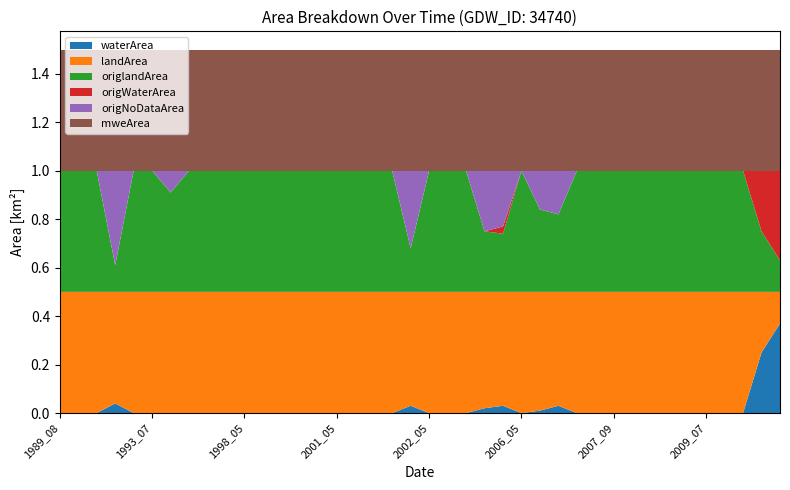

Reading right to left, transcribe all the data shown in this chart.

waterArea: 2019_06=0.4	2014_05=0.2	2009_09=0.0	2009_08=0.0	2009_07=0.0	2009_05=0.0	2008_10=0.0	2008_07=0.0	2008_06=0.0	2007_09=0.0	2007_08=0.0	2007_07=0.0	2007_03=0.0	2006_08=0.0	2006_05=0.0	2005_08=0.0	2004_02=0.0	2003_05=0.0	2002_06=0.0	2002_05=0.0	2002_04=0.0	2001_08=0.0	2001_07=0.0	2001_06=0.0	2001_05=0.0	2001_04=0.0	2000_09=0.0	2000_05=0.0	1998_07=0.0	1998_05=0.0	1994_08=0.0	1994_07=0.0	1994_06=0.0	1993_08=0.0	1993_07=0.0	1993_06=0.0	1993_03=0.0	1992_07=0.0	1992_06=0.0	1989_08=0.0
landArea: 2019_06=0.1	2014_05=0.2	2009_09=0.5	2009_08=0.5	2009_07=0.5	2009_05=0.5	2008_10=0.5	2008_07=0.5	2008_06=0.5	2007_09=0.5	2007_08=0.5	2007_07=0.5	2007_03=0.5	2006_08=0.5	2006_05=0.5	2005_08=0.5	2004_02=0.5	2003_05=0.5	2002_06=0.5	2002_05=0.5	2002_04=0.5	2001_08=0.5	2001_07=0.5	2001_06=0.5	2001_05=0.5	2001_04=0.5	2000_09=0.5	2000_05=0.5	1998_07=0.5	1998_05=0.5	1994_08=0.5	1994_07=0.5	1994_06=0.5	1993_08=0.5	1993_07=0.5	1993_06=0.5	1993_03=0.5	1992_07=0.5	1992_06=0.5	1989_08=0.5
origlandArea: 2019_06=0.1	2014_05=0.2	2009_09=0.5	2009_08=0.5	2009_07=0.5	2009_05=0.5	2008_10=0.5	2008_07=0.5	2008_06=0.5	2007_09=0.5	2007_08=0.5	2007_07=0.5	2007_03=0.3	2006_08=0.3	2006_05=0.5	2005_08=0.2	2004_02=0.2	2003_05=0.5	2002_06=0.5	2002_05=0.5	2002_04=0.2	2001_08=0.5	2001_07=0.5	2001_06=0.5	2001_05=0.5	2001_04=0.5	2000_09=0.5	2000_05=0.5	1998_07=0.5	1998_05=0.5	1994_08=0.5	1994_07=0.5	1994_06=0.5	1993_08=0.4	1993_07=0.5	1993_06=0.5	1993_03=0.1	1992_07=0.5	1992_06=0.5	1989_08=0.5
origWaterArea: 2019_06=0.4	2014_05=0.2	2009_09=0.0	2009_08=0.0	2009_07=0.0	2009_05=0.0	2008_10=0.0	2008_07=0.0	2008_06=0.0	2007_09=0.0	2007_08=0.0	2007_07=0.0	2007_03=0.0	2006_08=0.0	2006_05=0.0	2005_08=0.0	2004_02=0.0	2003_05=0.0	2002_06=0.0	2002_05=0.0	2002_04=0.0	2001_08=0.0	2001_07=0.0	2001_06=0.0	2001_05=0.0	2001_04=0.0	2000_09=0.0	2000_05=0.0	1998_07=0.0	1998_05=0.0	1994_08=0.0	1994_07=0.0	1994_06=0.0	1993_08=0.0	1993_07=0.0	1993_06=0.0	1993_03=0.0	1992_07=0.0	1992_06=0.0	1989_08=0.0
origNoDataArea: 2019_06=0.0	2014_05=0.0	2009_09=0.0	2009_08=0.0	2009_07=0.0	2009_05=0.0	2008_10=0.0	2008_07=0.0	2008_06=0.0	2007_09=0.0	2007_08=0.0	2007_07=0.0	2007_03=0.2	2006_08=0.2	2006_05=0.0	2005_08=0.2	2004_02=0.2	2003_05=0.0	2002_06=0.0	2002_05=0.0	2002_04=0.3	2001_08=0.0	2001_07=0.0	2001_06=0.0	2001_05=0.0	2001_04=0.0	2000_09=0.0	2000_05=0.0	1998_07=0.0	1998_05=0.0	1994_08=0.0	1994_07=0.0	1994_06=0.0	1993_08=0.1	1993_07=0.0	1993_06=0.0	1993_03=0.4	1992_07=0.0	1992_06=0.0	1989_08=0.0
mweArea: 2019_06=0.5	2014_05=0.5	2009_09=0.5	2009_08=0.5	2009_07=0.5	2009_05=0.5	2008_10=0.5	2008_07=0.5	2008_06=0.5	2007_09=0.5	2007_08=0.5	2007_07=0.5	2007_03=0.5	2006_08=0.5	2006_05=0.5	2005_08=0.5	2004_02=0.5	2003_05=0.5	2002_06=0.5	2002_05=0.5	2002_04=0.5	2001_08=0.5	2001_07=0.5	2001_06=0.5	2001_05=0.5	2001_04=0.5	2000_09=0.5	2000_05=0.5	1998_07=0.5	1998_05=0.5	1994_08=0.5	1994_07=0.5	1994_06=0.5	1993_08=0.5	1993_07=0.5	1993_06=0.5	1993_03=0.5	1992_07=0.5	1992_06=0.5	1989_08=0.5